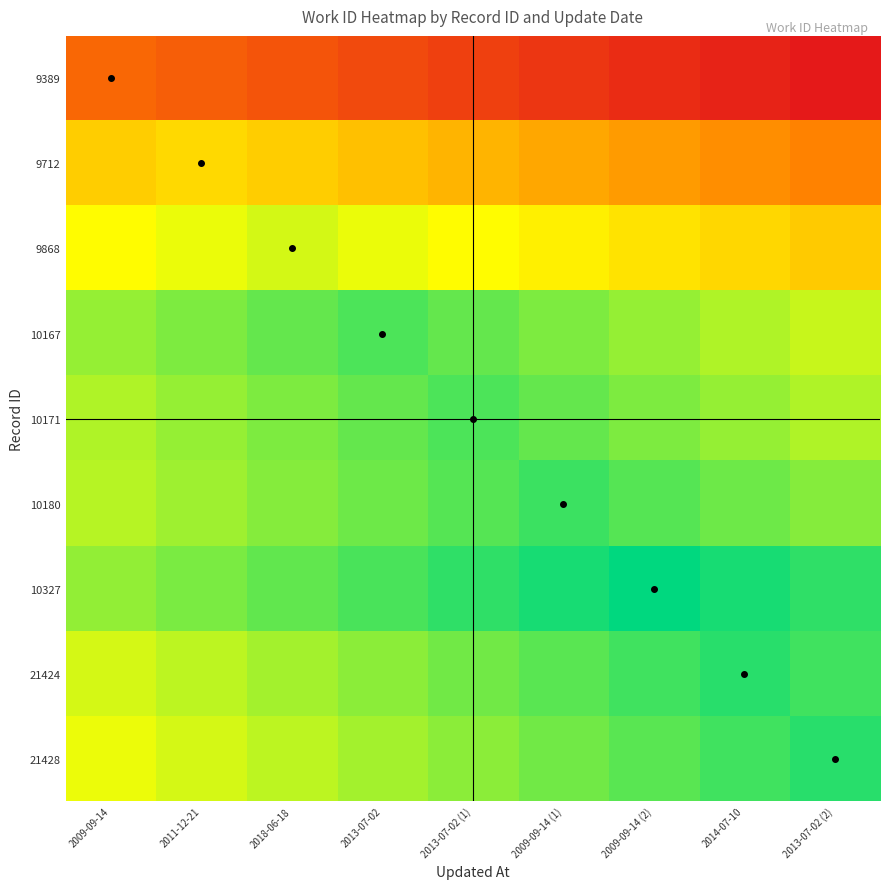

What is the total value across all series at 2013-07-02?

34493